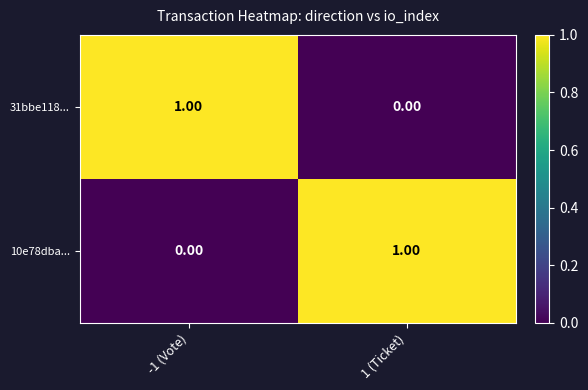

Rank the categories by 31bbe118... value from lowest to highest.

1 (Ticket), -1 (Vote)